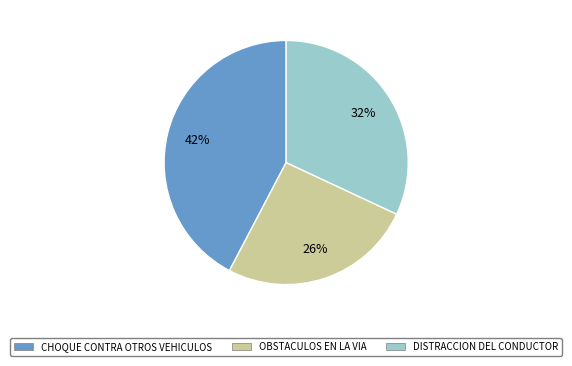

Which has a higher value, CHOQUE CONTRA OTROS VEHICULOS or DISTRACCION DEL CONDUCTOR?

CHOQUE CONTRA OTROS VEHICULOS